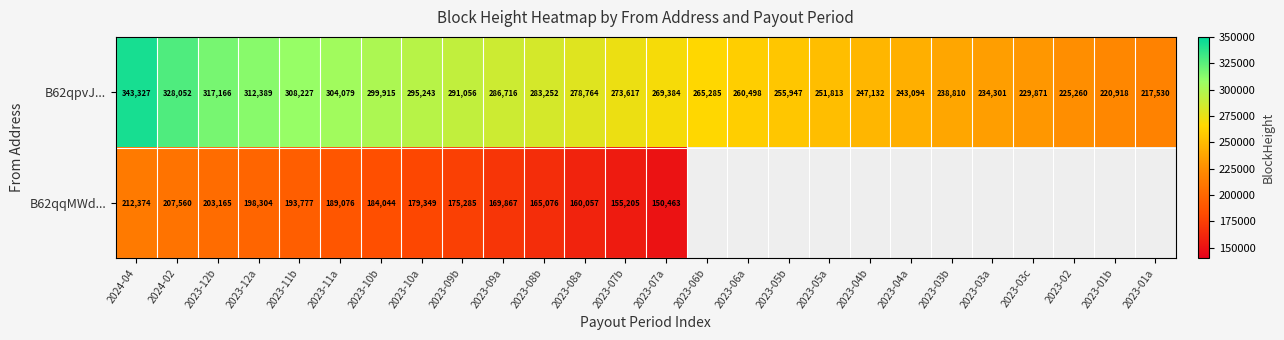

Where is B62qpvJ... nearest to the value 280428?

2023-08a